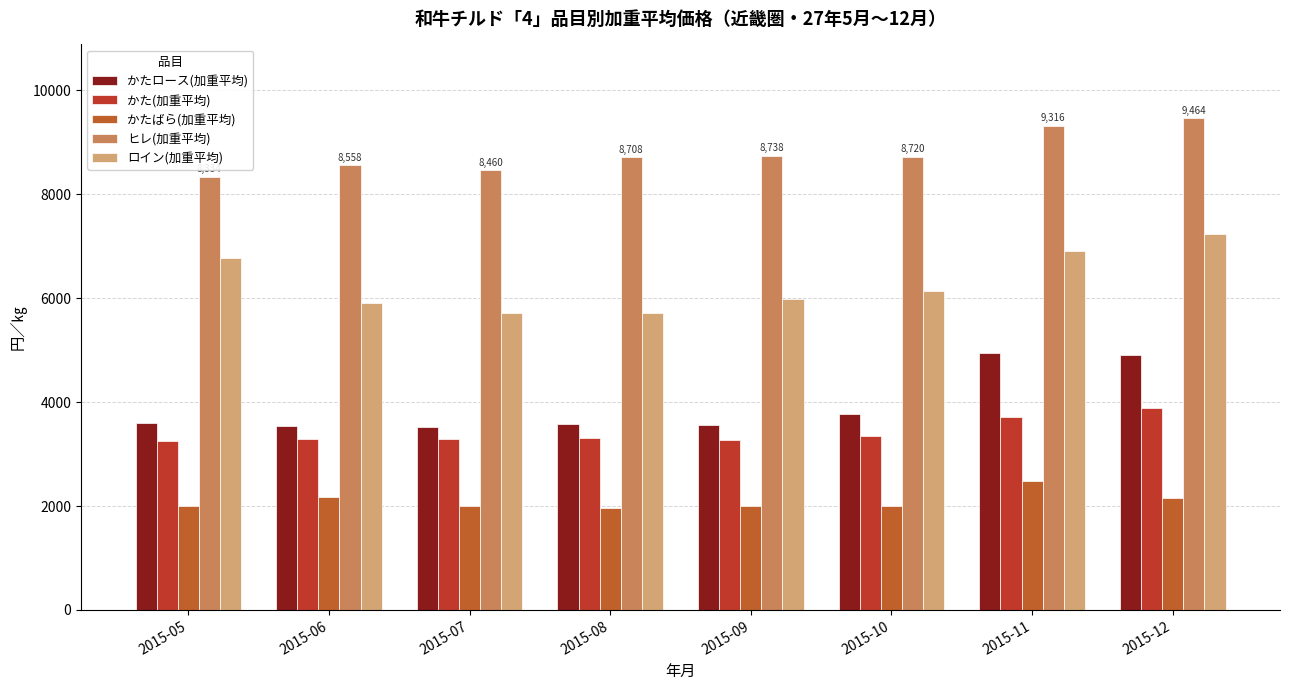

Where does the かたばら(加重平均) series first go above 2007?

2015-06